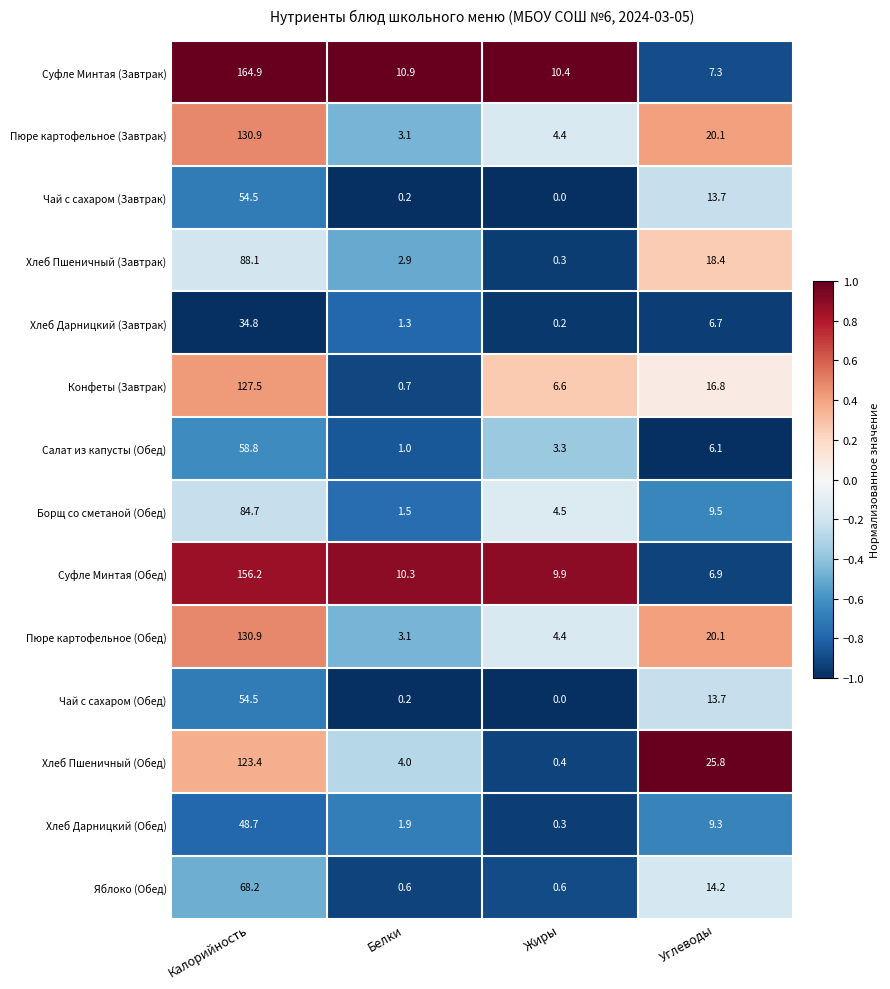

Which label corresponds to the largest value in the chart?

Калорийность